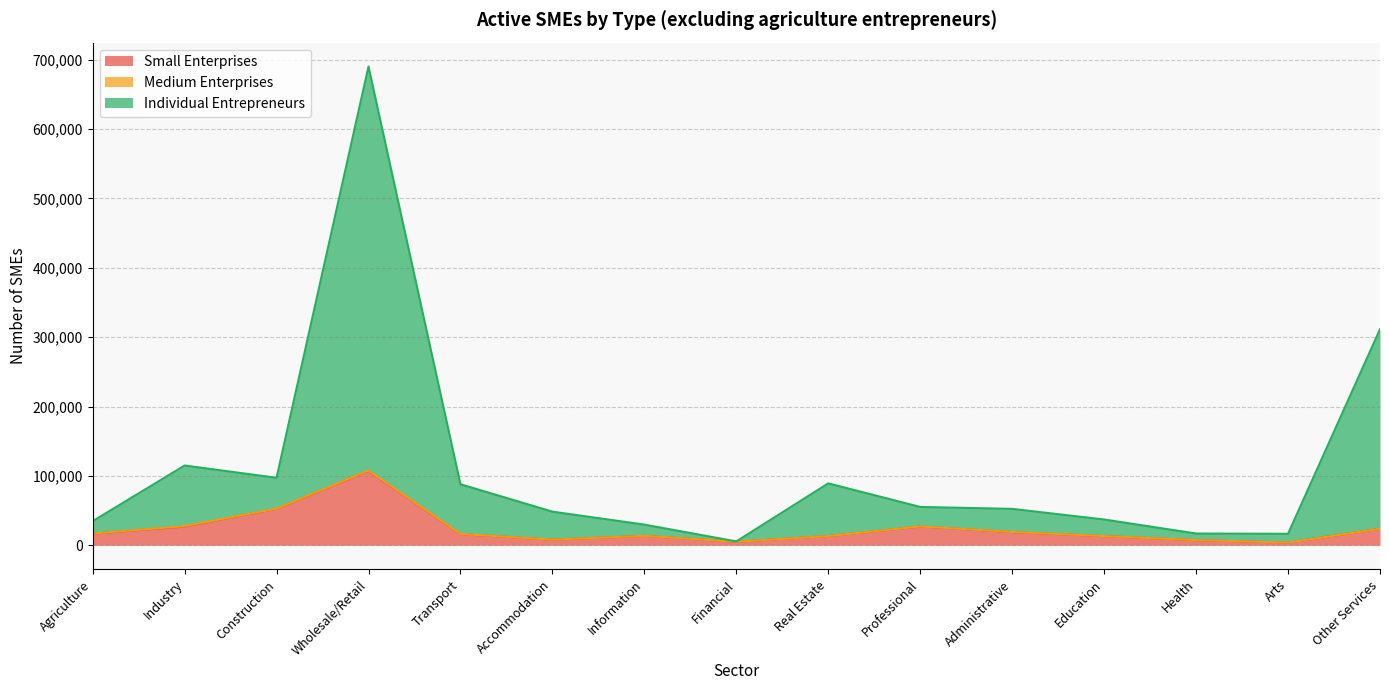

At which label does Small Enterprises reach its peak?

Wholesale/Retail